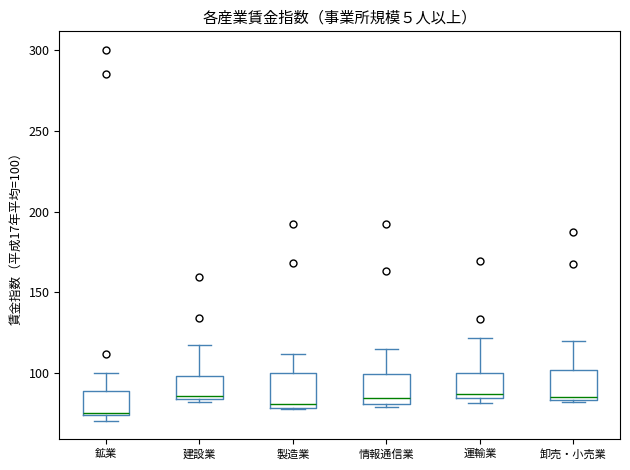

Reading left to right, transcribe this box plot: for each box, give where its median line is, the range the box spans, and where its two whiskers end, as read against the y-axis. The values are not printed on the chart, so give them approximately, as read against the axis.

鉱業: median 75, box 75 to 90, whiskers 70 to 100
建設業: median 85 (just above the box's lower edge), box 85 to 100, whiskers 80 to 115
製造業: median 80 (just above the box's lower edge), box 80 to 100, whiskers 80 to 110
情報通信業: median 85, box 80 to 100, whiskers 80 (just below the box's lower edge) to 115
運輸業: median 85 (just above the box's lower edge), box 85 to 100, whiskers 80 to 120
卸売・小売業: median 85 (just above the box's lower edge), box 85 to 100, whiskers 80 to 120